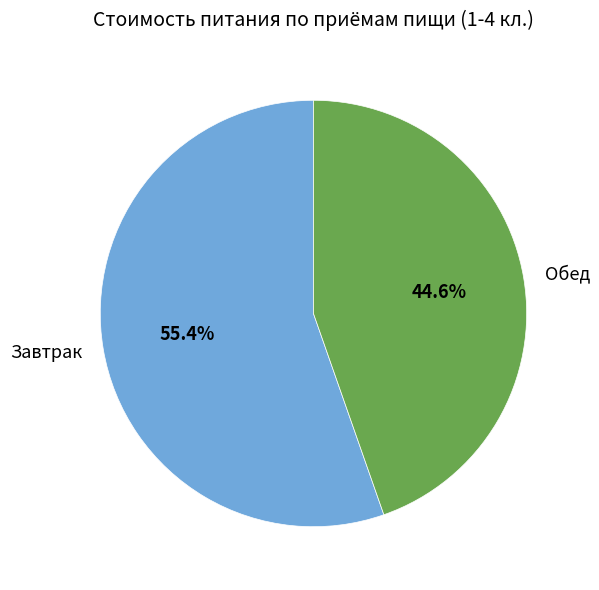

To the nearest percent, what portion does Завтрак represent?

55%